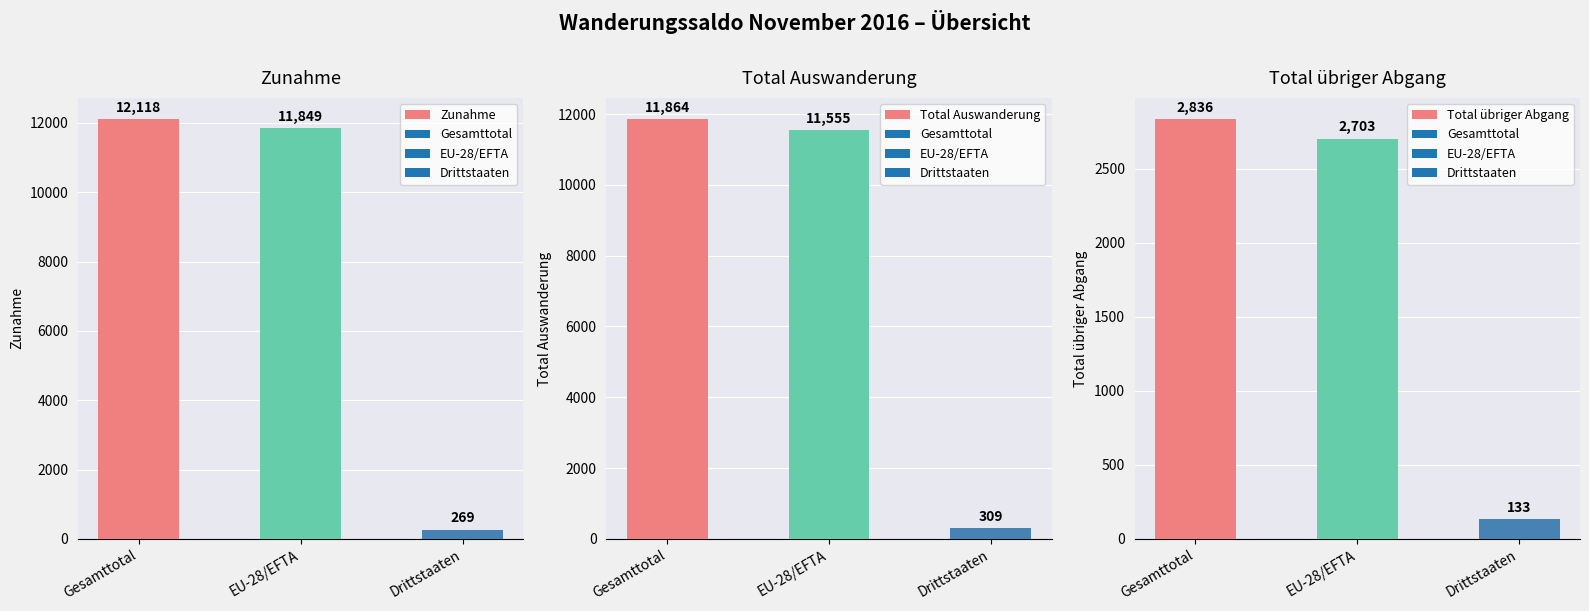

What is the sum of all Zunahme values?

24236